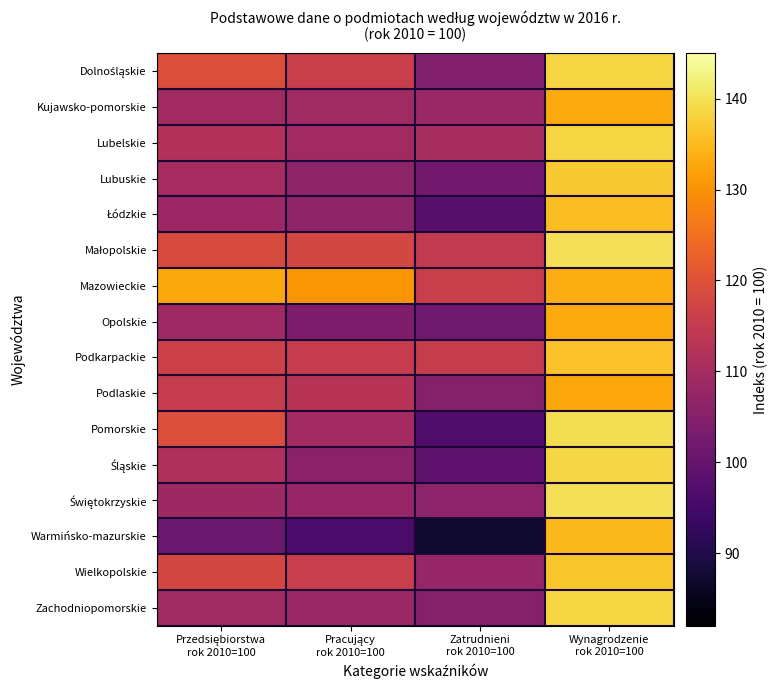

At which label does Wielkopolskie reach its peak?

Wynagrodzenie
rok 2010=100